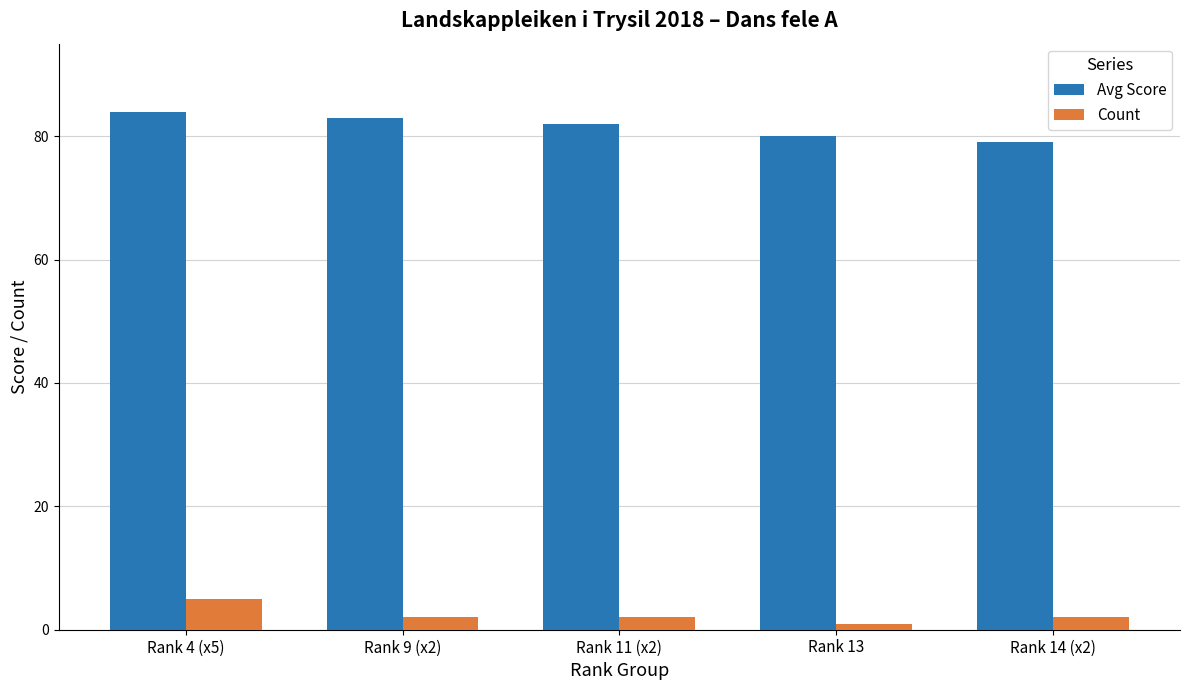

How many bars are there in each group?

2